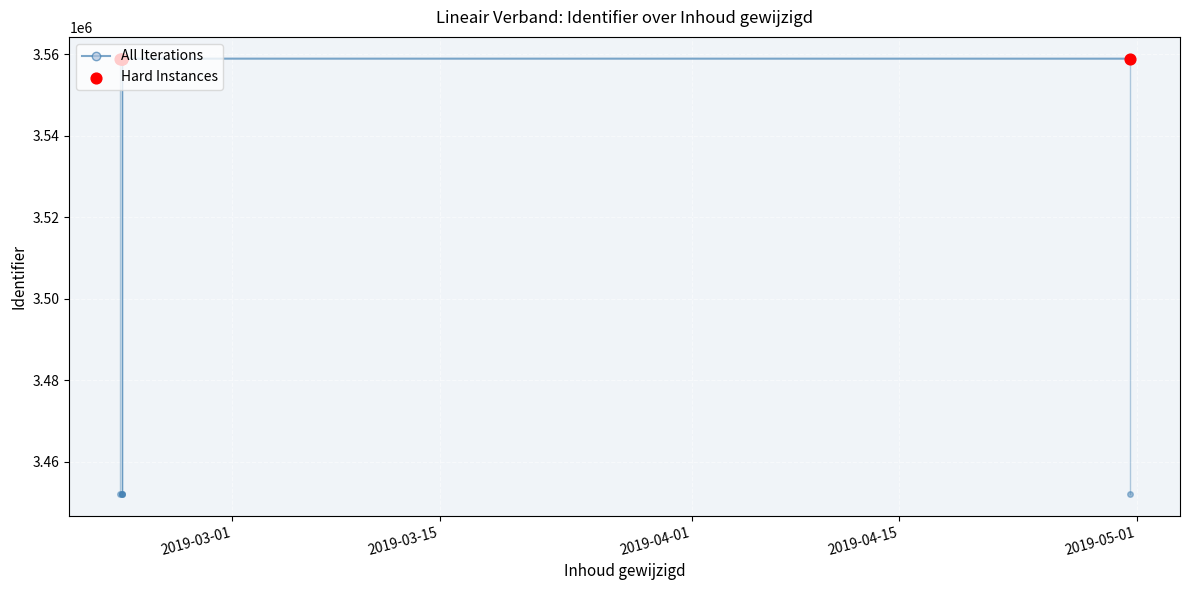

What is the average value?

3558932